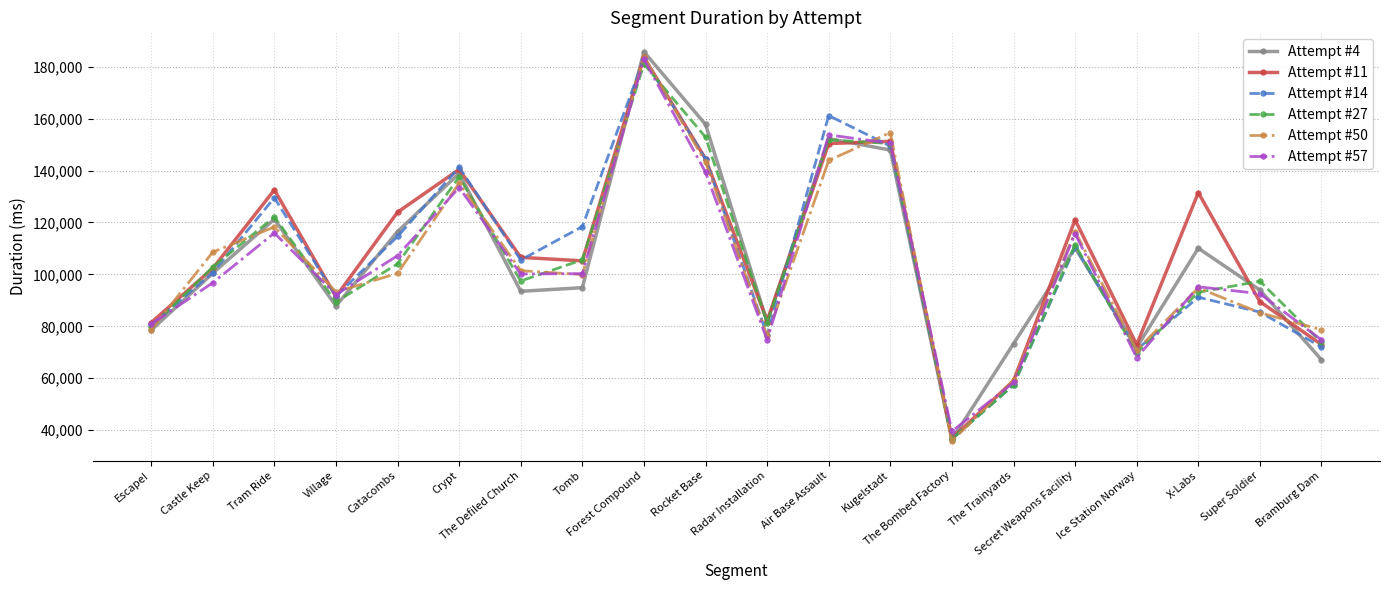

What is the maximum value shown in the chart?

185762